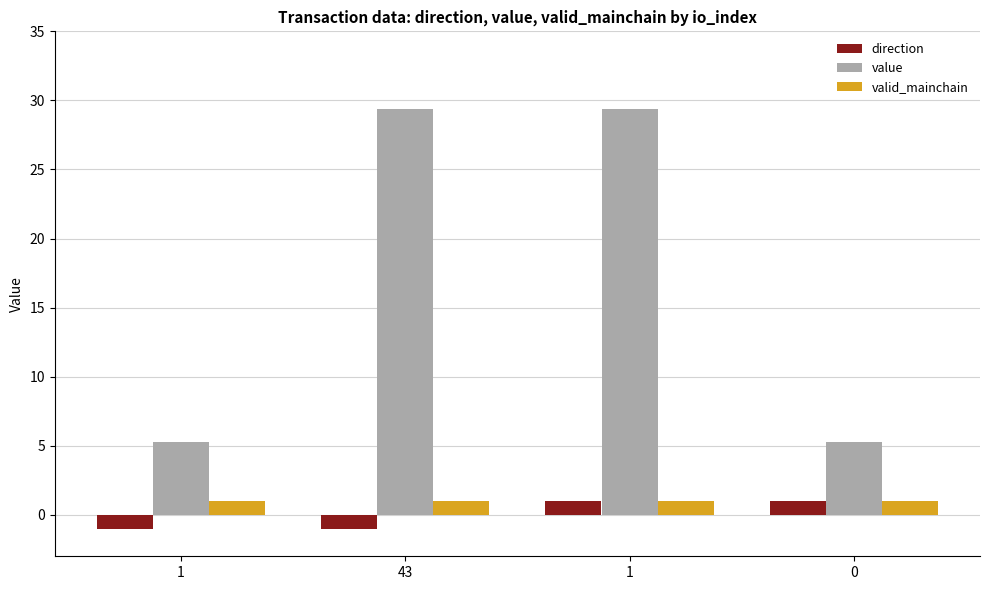

How many bars are there in total?

12